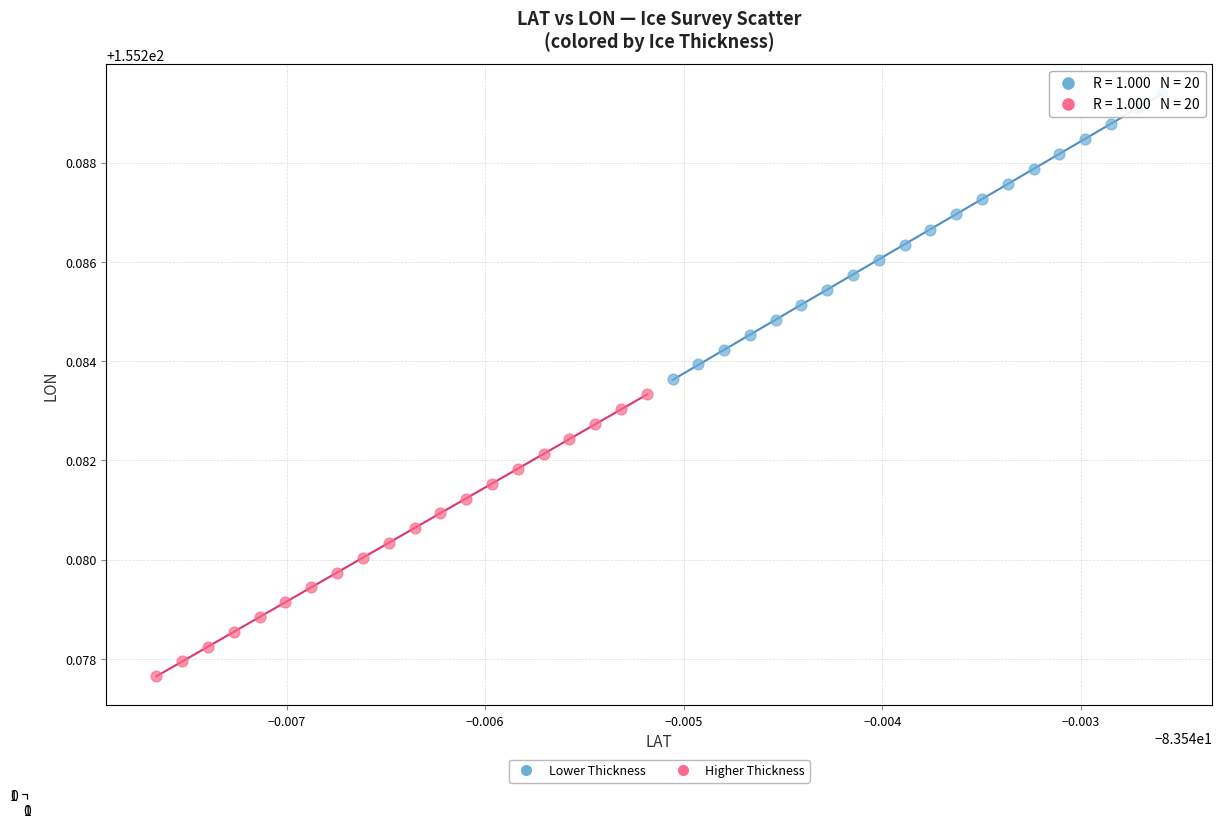

Which series contains the lowest Y value?

Higher Thickness